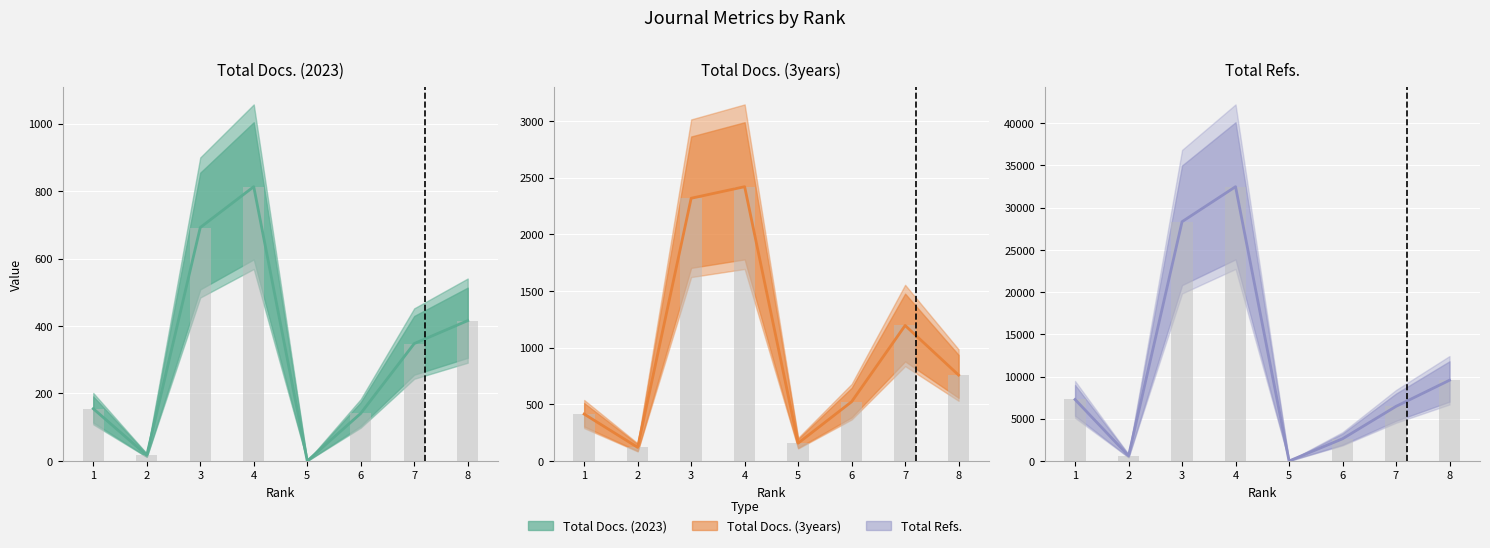

What are all the series names shown in the legend?

Total Docs. (2023), Total Docs. (3years), Total Refs.